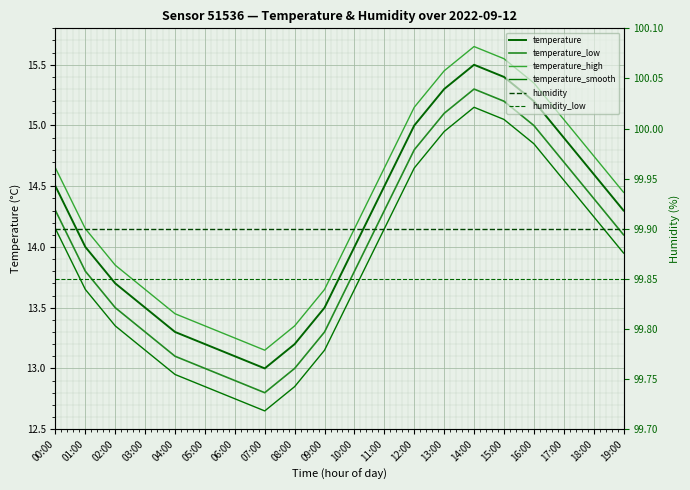

At which category is the sum across all series the highest?

14:00